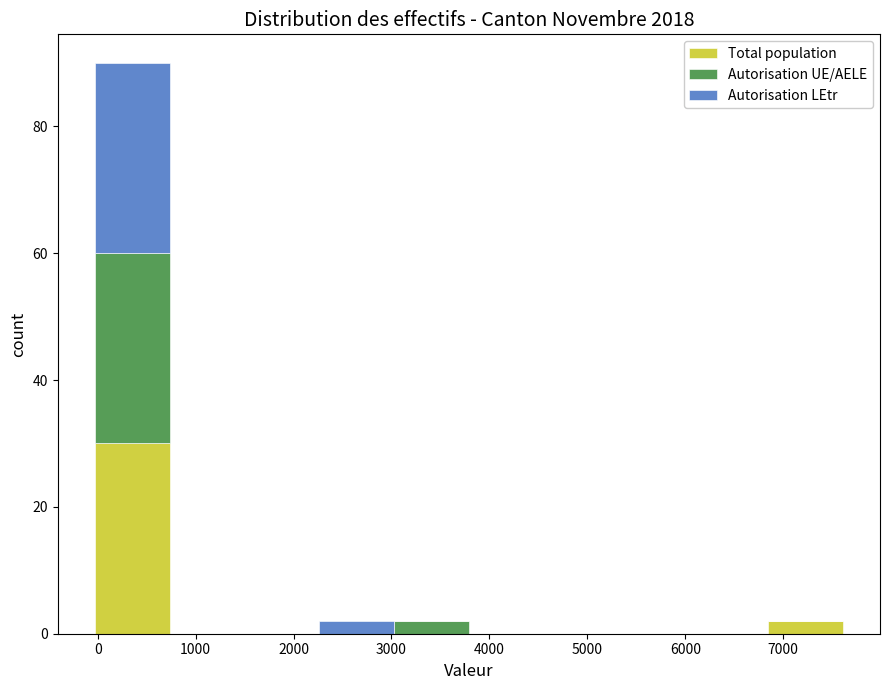

What is the total height of the stacked bar covering 6800 to 7600 on the x-axis? Neither the bar edges nor the heights are printed on the chart, so give them approximately, as read against the axes.

2